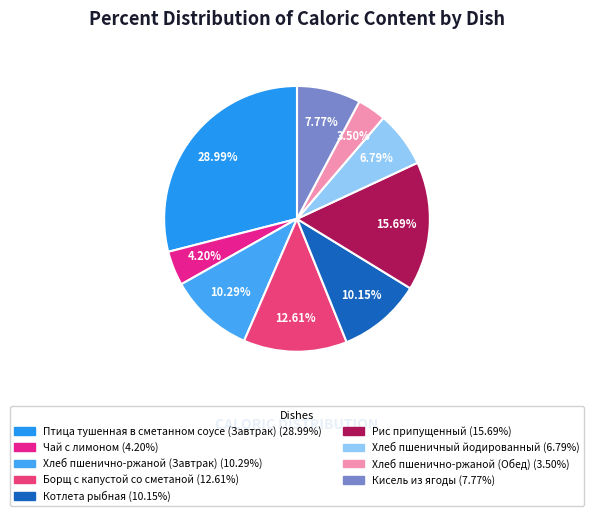

Which slice is the smallest?

Хлеб пшенично-ржаной (Обед)